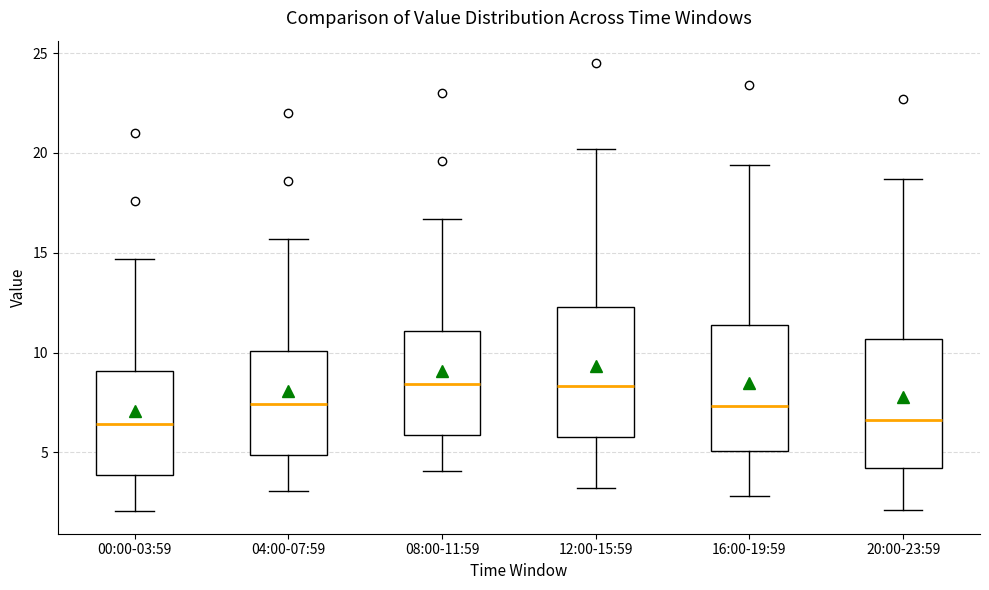

Reading left to right, transcribe this box plot: for each box, give where its median line is, the range the box spans, and where its two whiskers end, as read against the y-axis. The values are not printed on the chart, so give them approximately, as read against the axis.

00:00-03:59: median 6.5, box 4.0 to 9.0, whiskers 2.0 to 14.5
04:00-07:59: median 7.5, box 5.0 to 10.0, whiskers 3.0 to 15.5
08:00-11:59: median 8.5, box 6.0 to 11.0, whiskers 4.0 to 16.5
12:00-15:59: median 8.5, box 6.0 to 12.5, whiskers 3.0 to 20.0
16:00-19:59: median 7.5, box 5.0 to 11.5, whiskers 3.0 to 19.5
20:00-23:59: median 6.5, box 4.0 to 10.5, whiskers 2.0 to 18.5